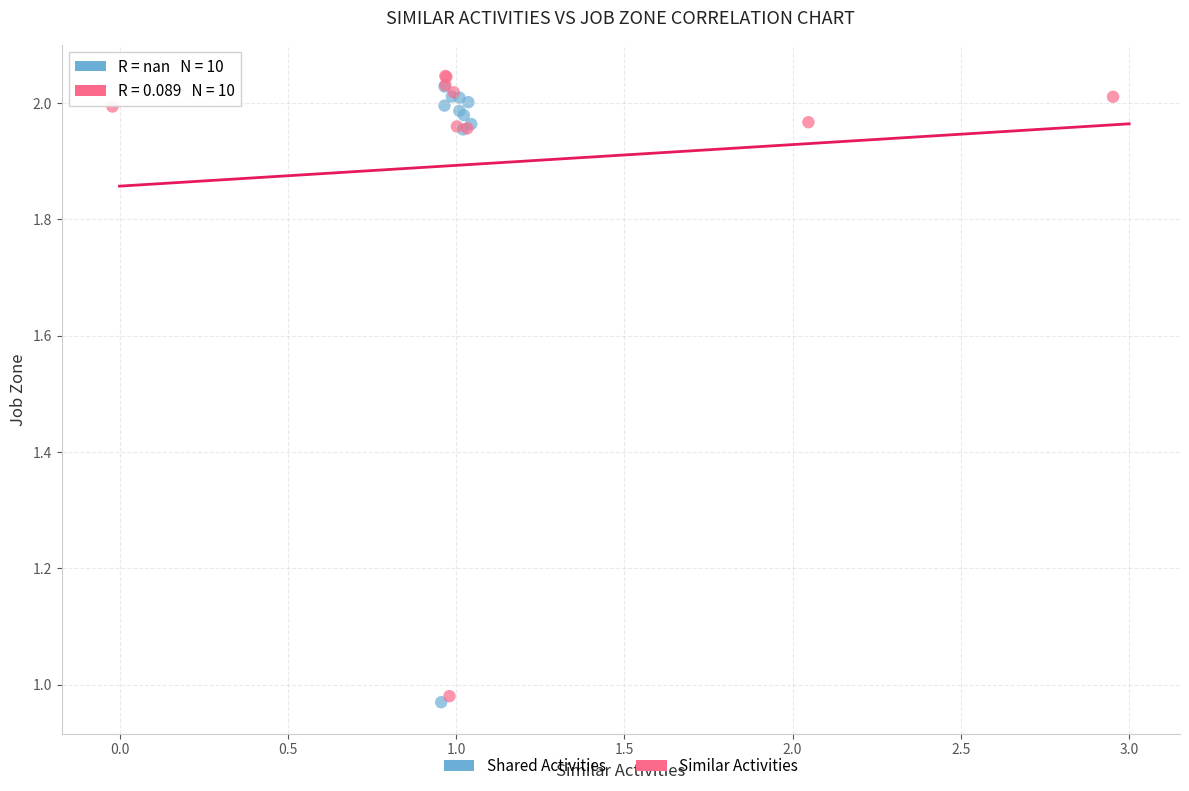

What are all the series names shown in the legend?

Shared Activities, Similar Activities